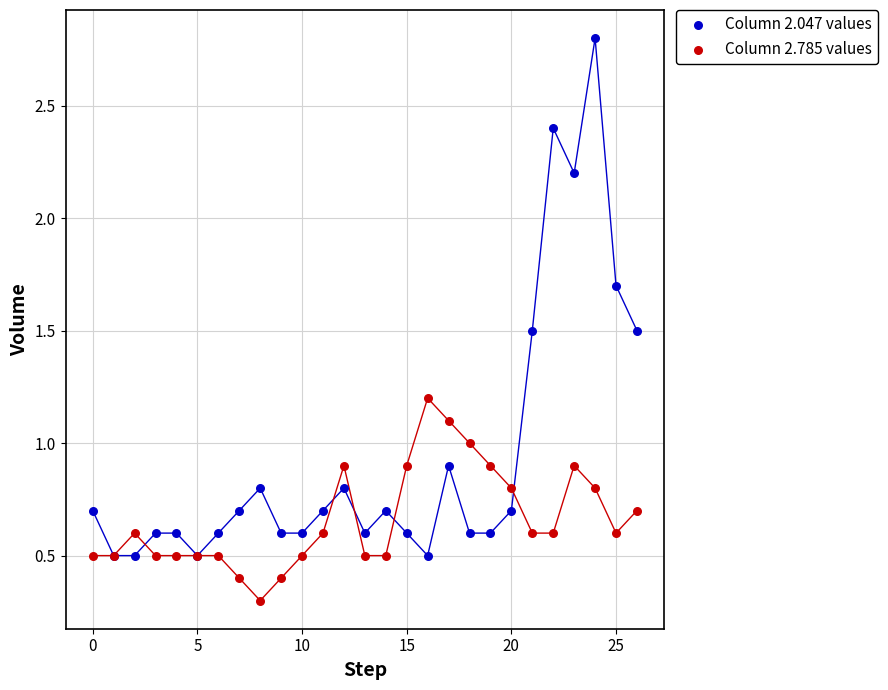

Which series has the largest Y range (max minus min)?

Column 2.047 values